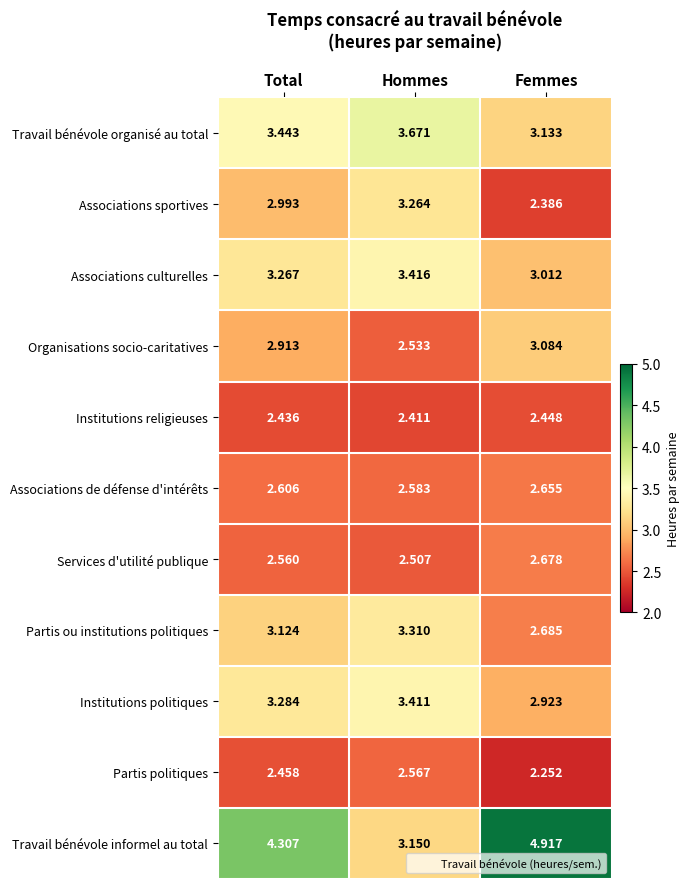

At which label does Travail bénévole organisé au total reach its minimum?

Femmes